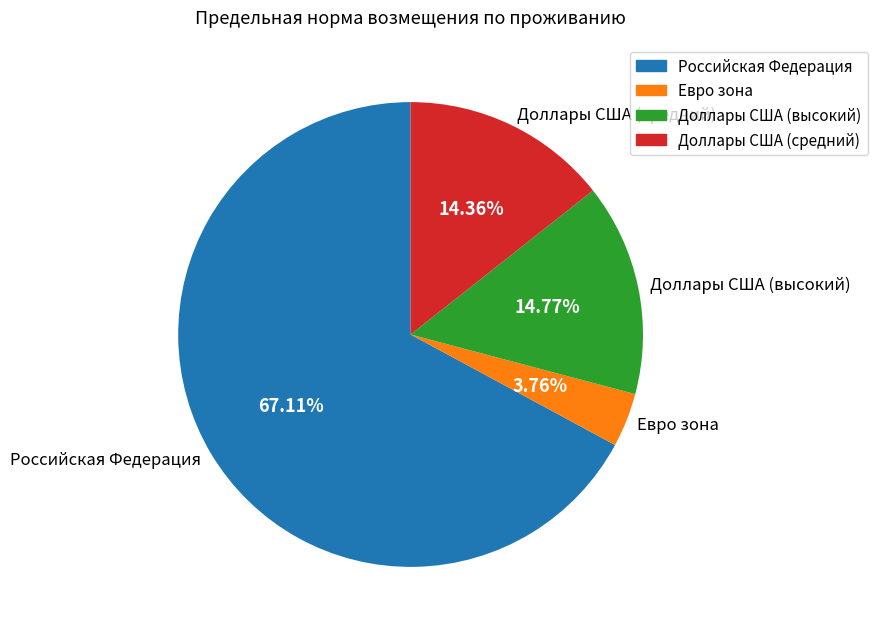

Is it true that Российская Федерация is 67% of the pie?

True